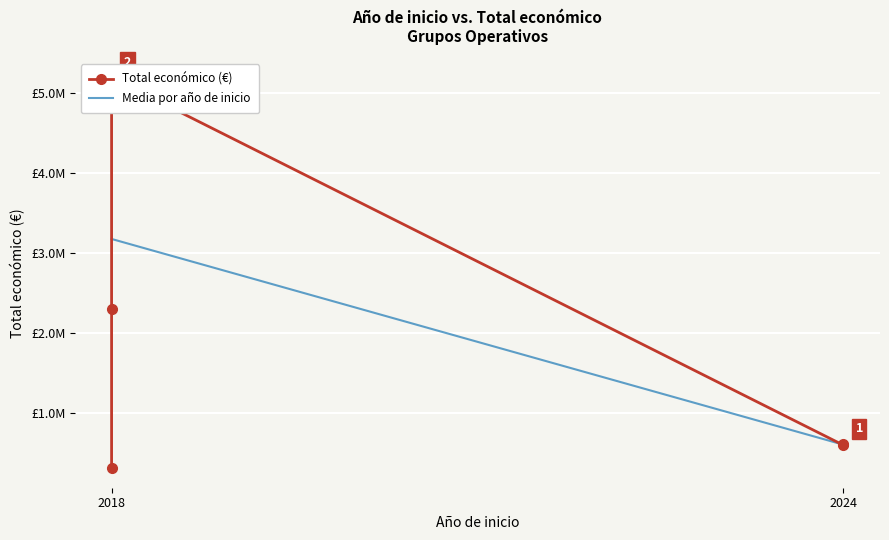

What is the difference between the second highest and second lowest values?

4303383